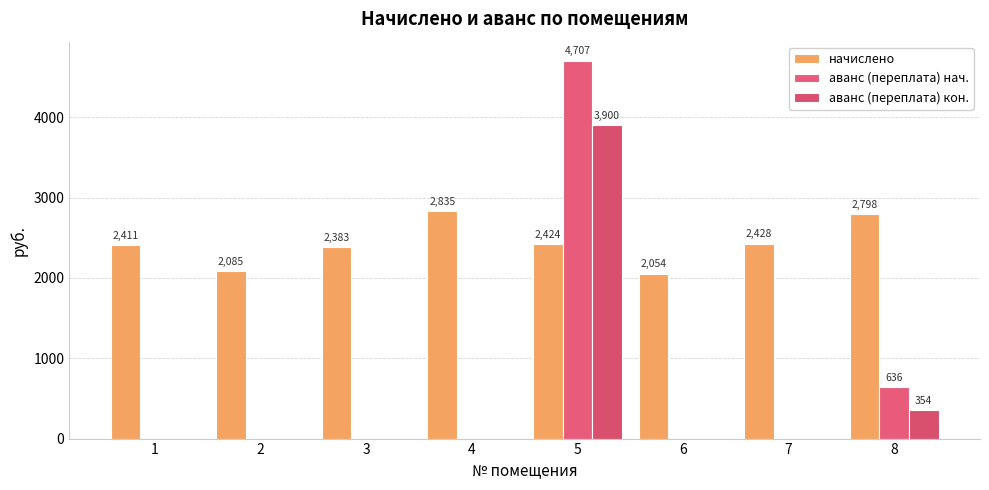

How many data points in аванс (переплата) нач. are above 0?

2